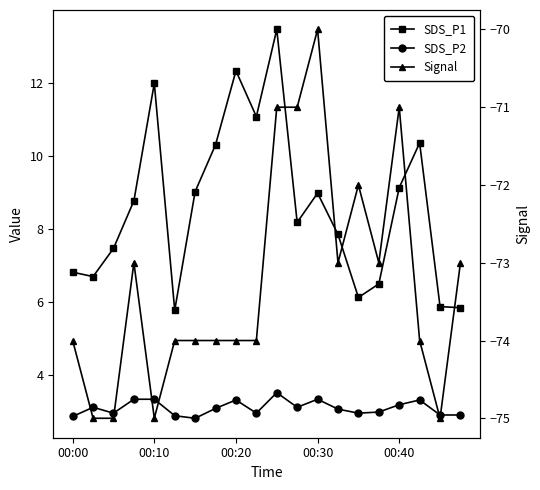

Reading right to left, what are all the values shown in this chart?

SDS_P1: 5.8	5.9	10.3	9.1	6.5	6.1	7.8	9.0	8.2	13.4	11.1	12.3	10.3	9.0	5.8	12.0	8.8	7.5	6.7	6.8
SDS_P2: 2.9	2.9	3.3	3.2	3.0	3.0	3.1	3.4	3.1	3.5	3.0	3.3	3.1	2.8	2.9	3.4	3.4	3.0	3.1	2.9
Signal: -73.0	-75.0	-74.0	-71.0	-73.0	-72.0	-73.0	-70.0	-71.0	-71.0	-74.0	-74.0	-74.0	-74.0	-74.0	-75.0	-73.0	-75.0	-75.0	-74.0